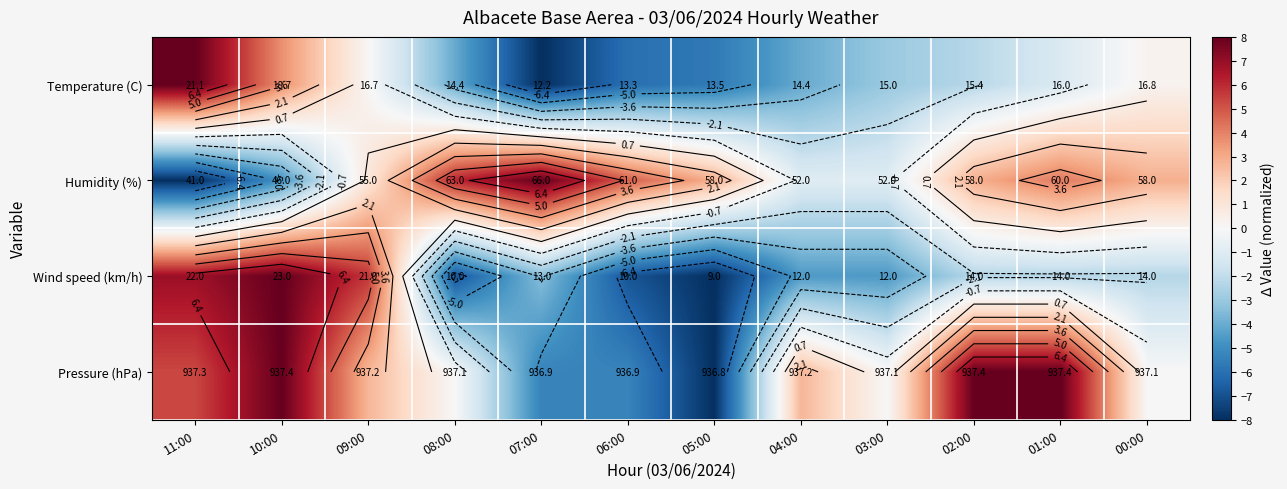

Count the number of data series in this chart.

4